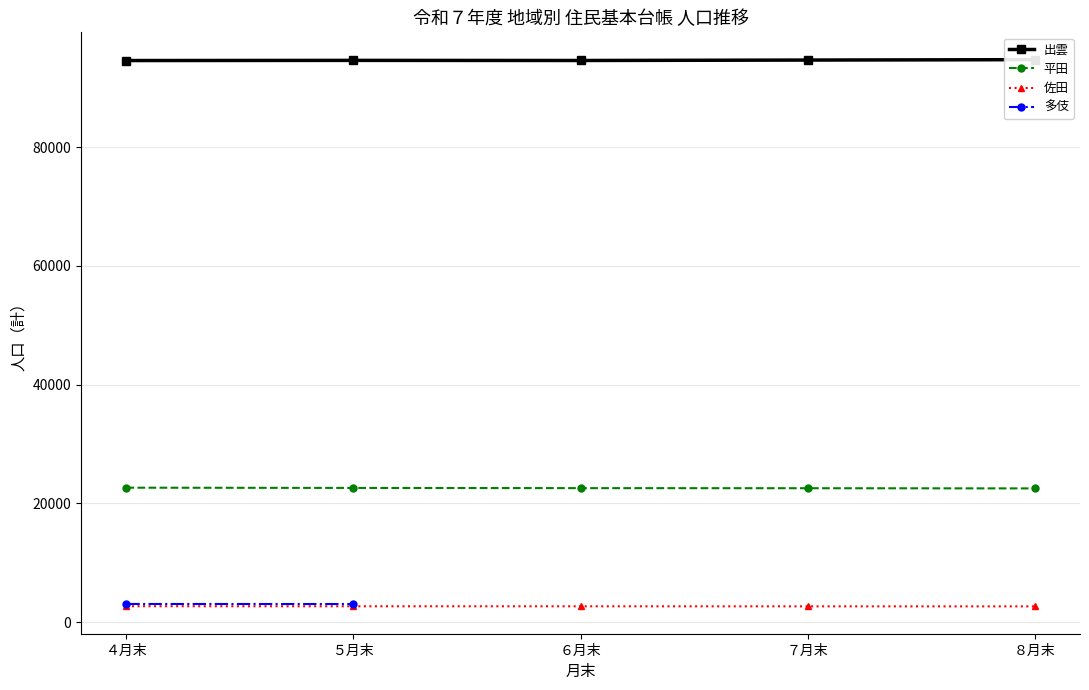

True or false: 平田 and 出雲 intersect in this chart.

False